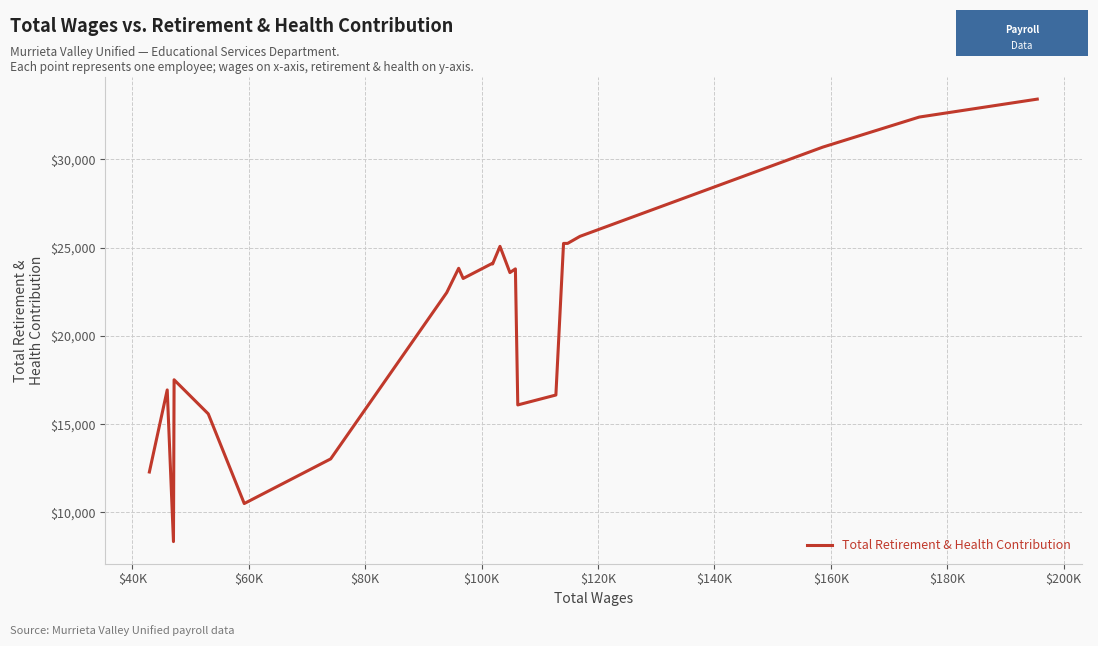

What is the difference between the maximum and minimum values?

25050